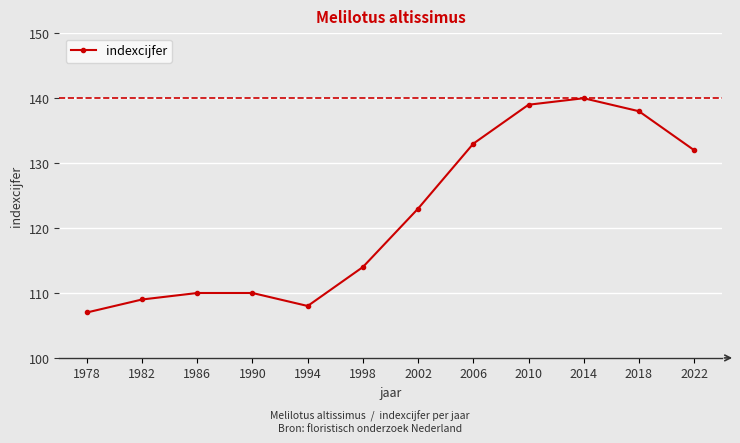

How many values are below 123?

6